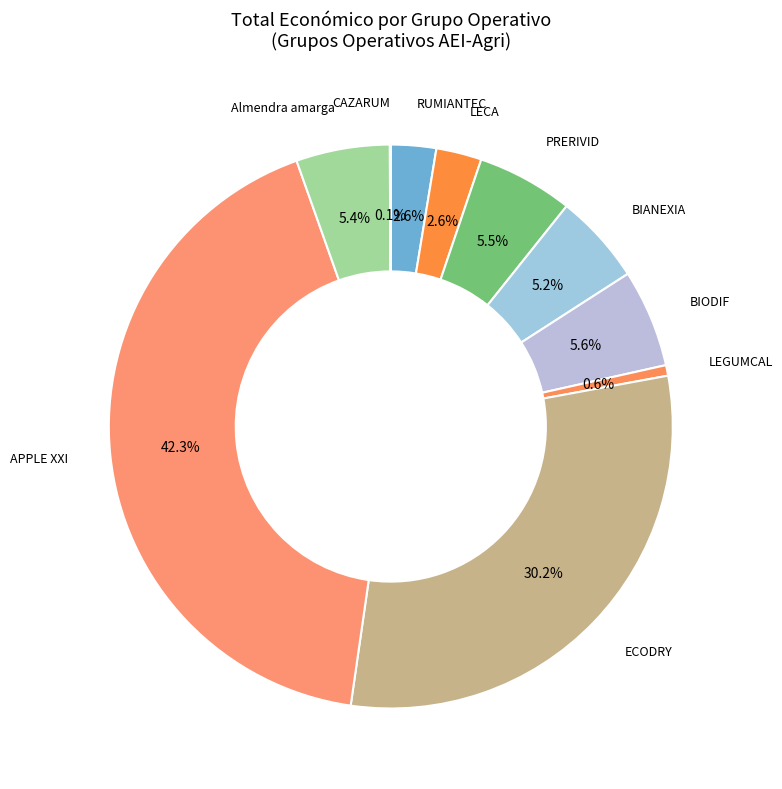

How many slices are in this pie chart?

10